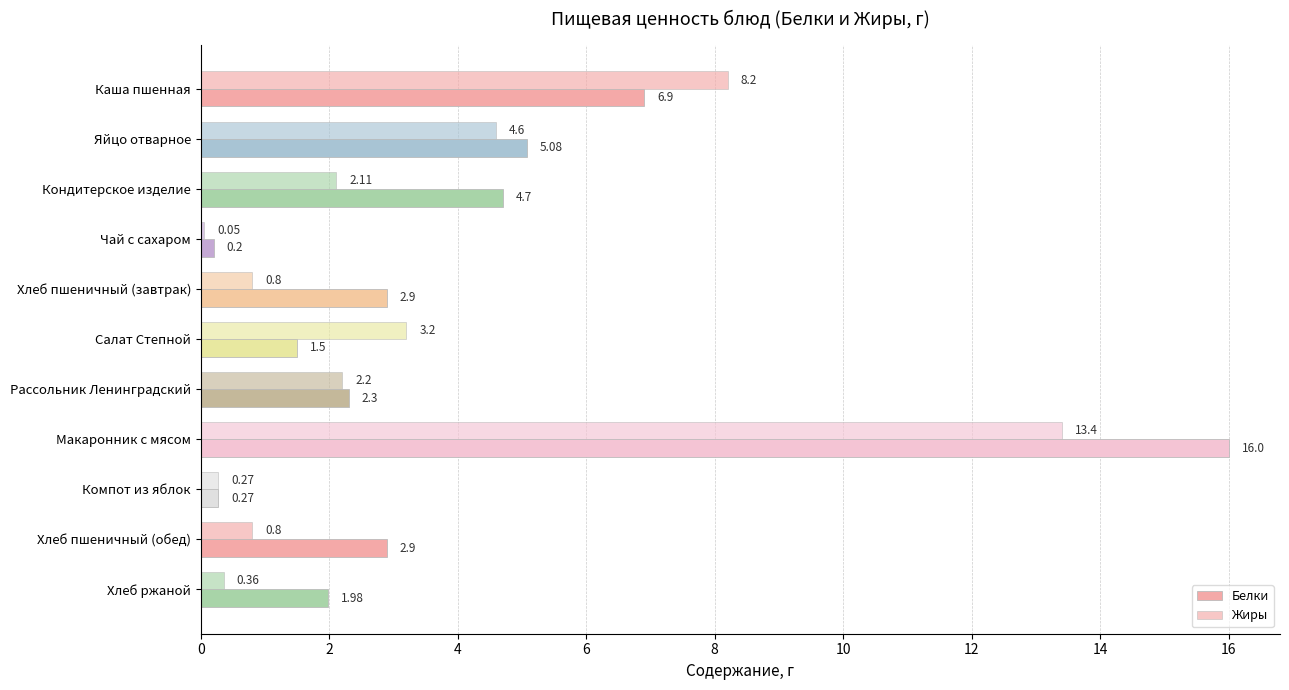

How many series are shown in this chart?

2